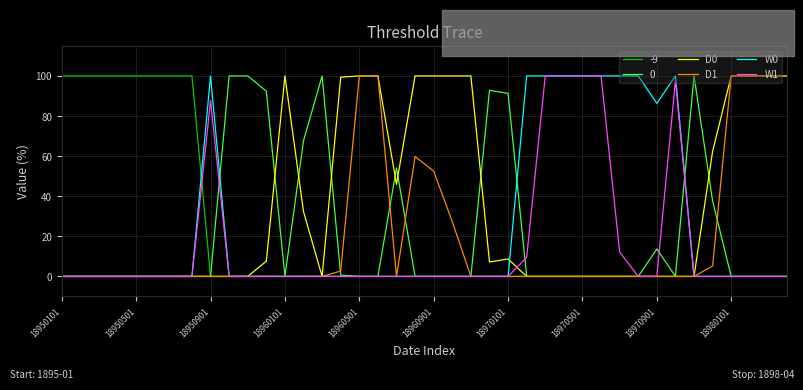

Which series has the largest total across all categories?

D0